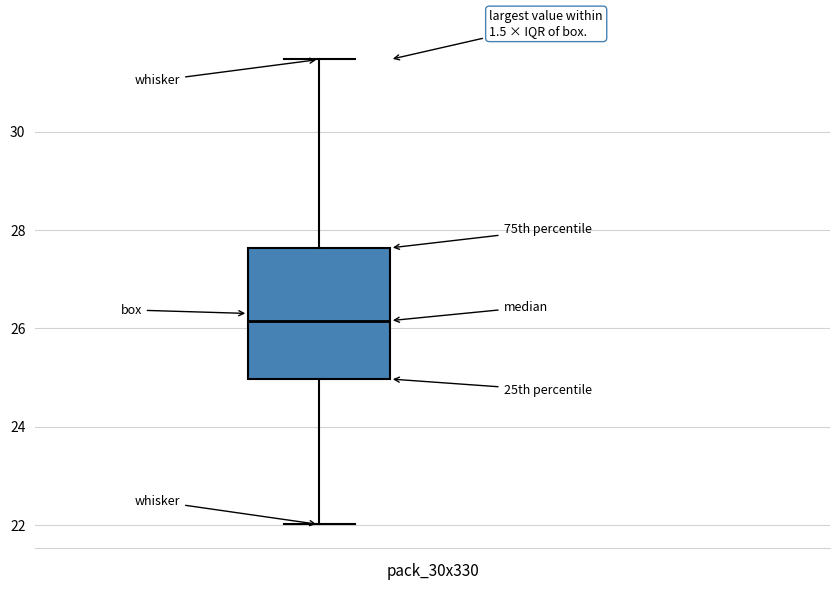

Transcribe this box plot: give where the median line is, the range the box spans, and where the two whiskers end, as read against the y-axis. The values are not printed on the chart, so give them approximately, as read against the axis.

median 26.2, box 25.0 to 27.6, whiskers 22.0 to 31.4